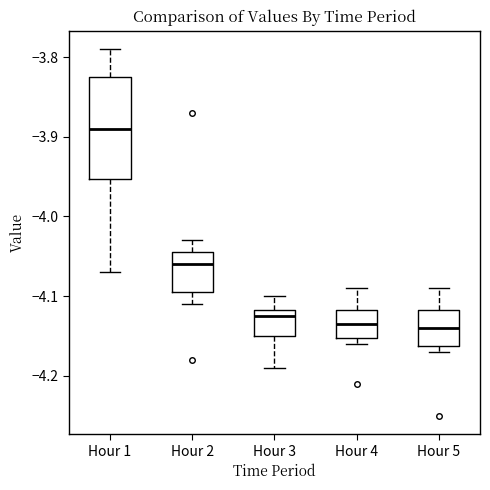

Reading left to right, read every box against the y-axis: the position of its median line, the range the box covers, and the ends of its whiskers. The values are not printed on the chart, so give them approximately, as read against the axis.

Hour 1: median -3.89, box -3.95 to -3.82, whiskers -4.07 to -3.79
Hour 2: median -4.06, box -4.09 to -4.04, whiskers -4.11 to -4.03
Hour 3: median -4.12 (just below the box's upper edge), box -4.15 to -4.12, whiskers -4.19 to -4.10
Hour 4: median -4.13, box -4.15 to -4.12, whiskers -4.16 to -4.09
Hour 5: median -4.14, box -4.16 to -4.12, whiskers -4.17 to -4.09